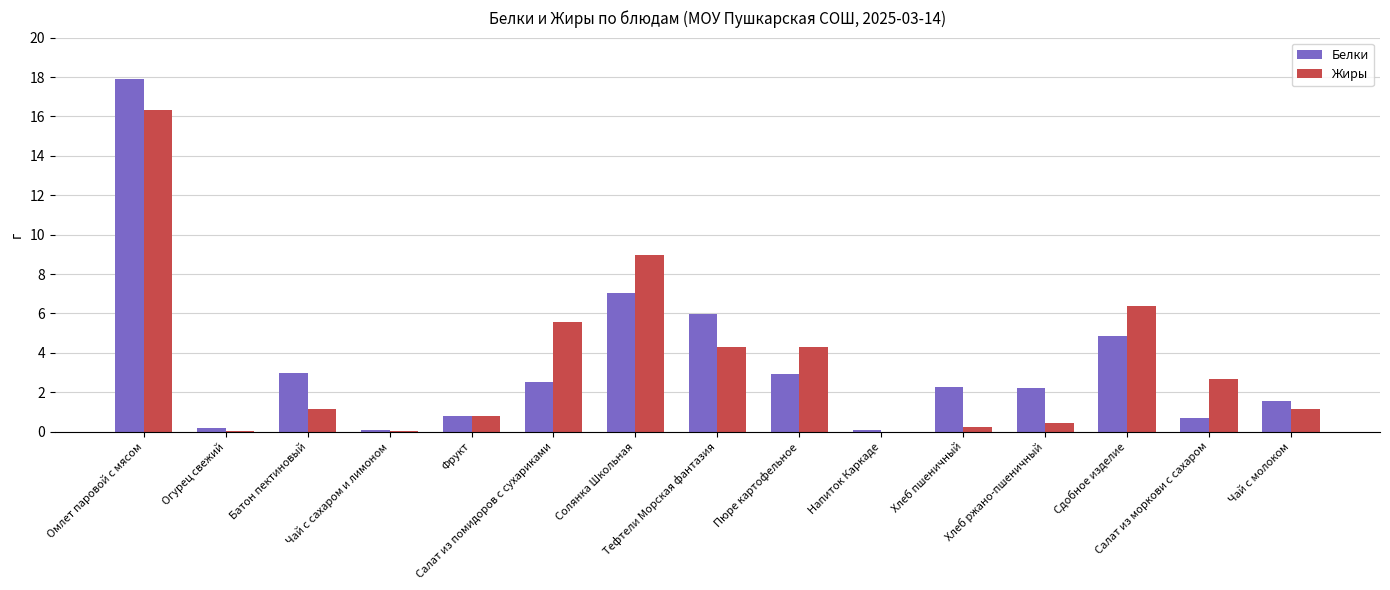

What is the sum of all Белки values?

52.2